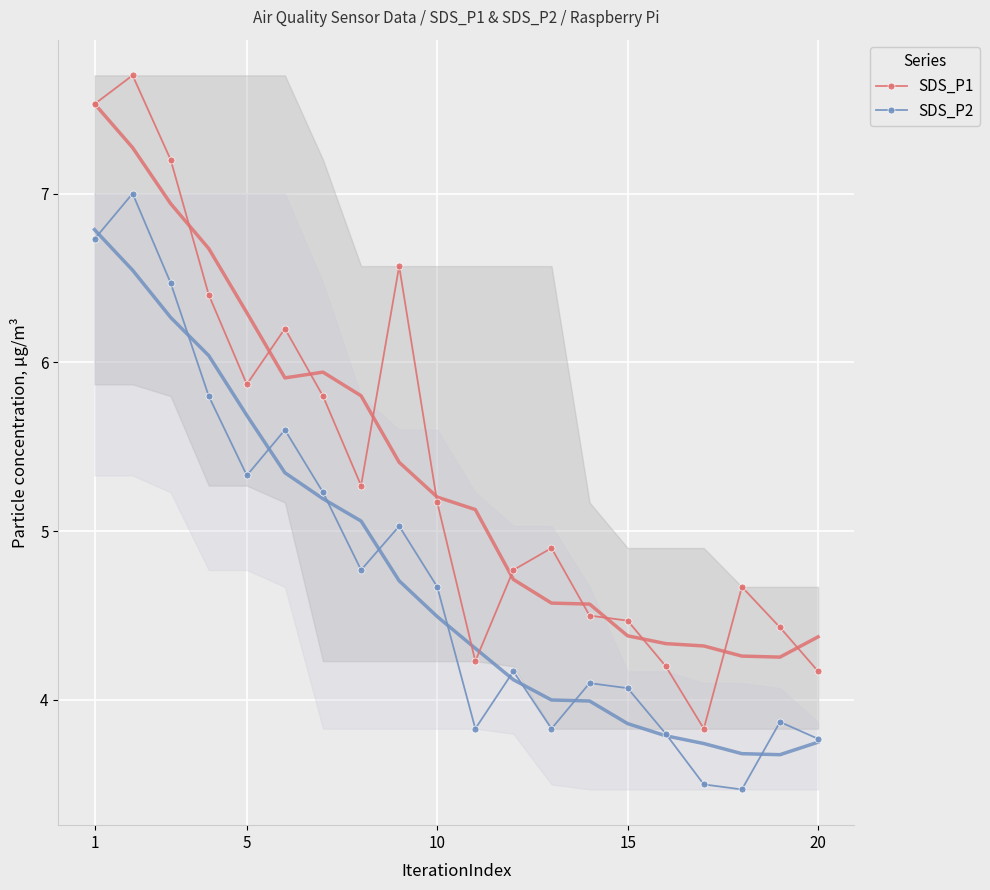

True or false: SDS_P1 and SDS_P2 cross at least once.

False